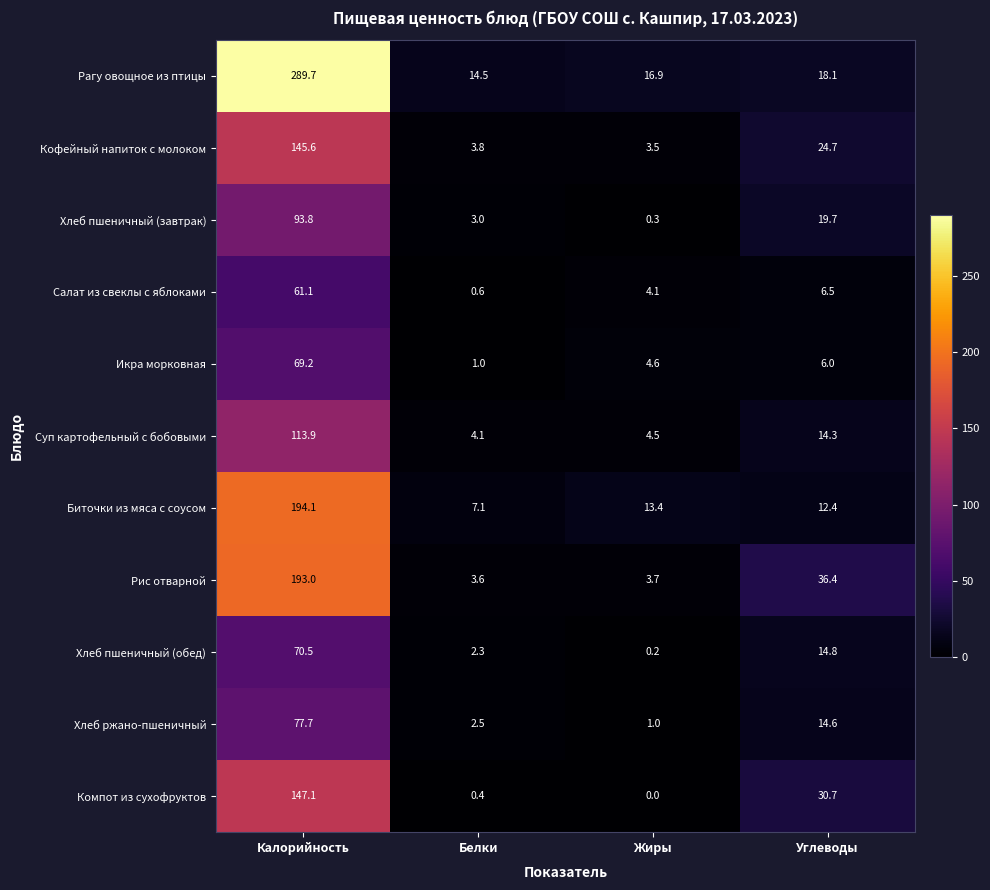

What is the greatest value displayed?

289.7